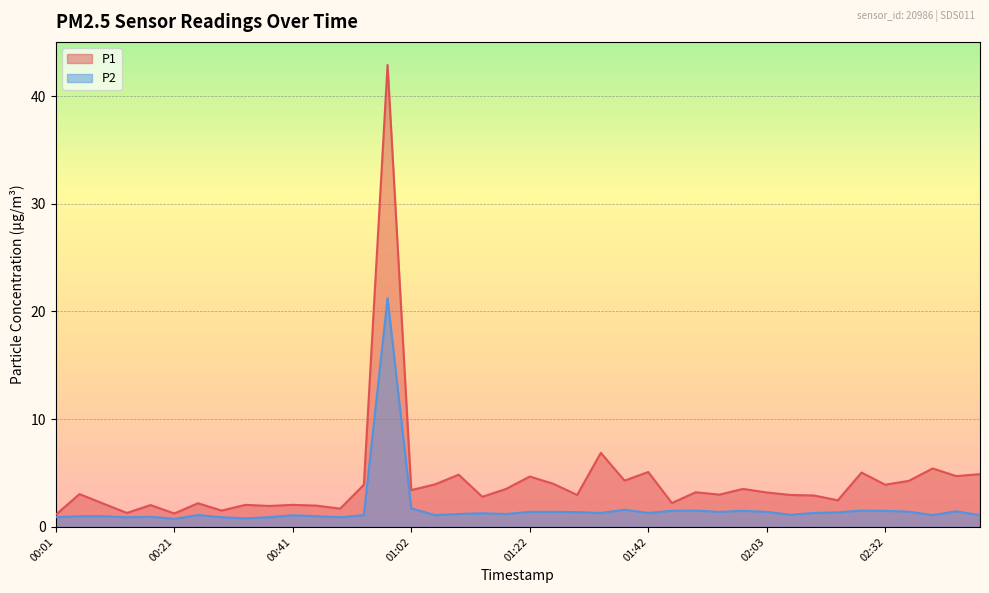

What is the minimum value shown in the chart?

0.8